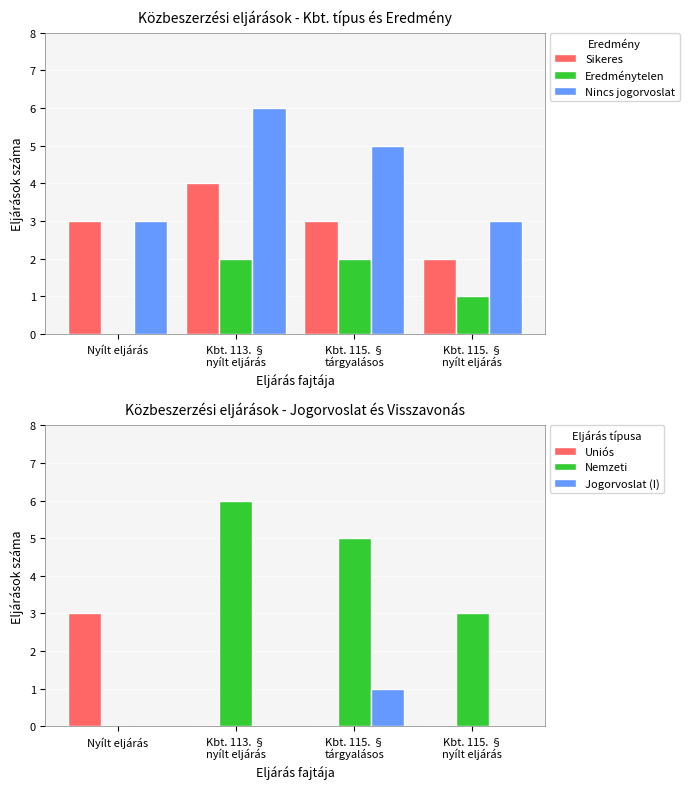

Which series has the widest spread of values?

Nemzeti